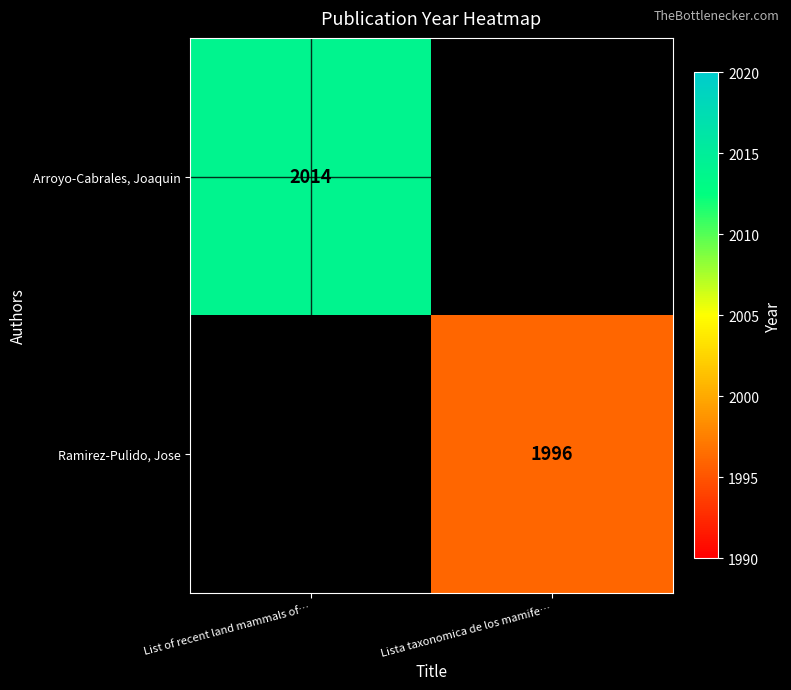

The Ramirez-Pulido, Jose series shows 2742 at Lista taxonomica de los mamife…. True or false?

False